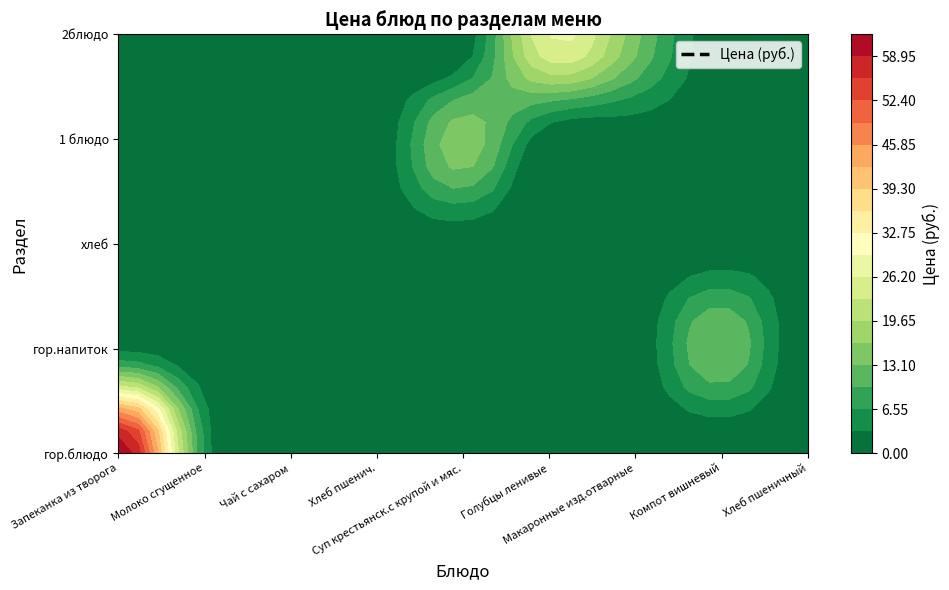

Reading left to right, transcribe all the data shown in this chart.

гор.блюдо: Запеканка из творога=62.2	Молоко сгущенное=5.7	Чай с сахаром=0.0	Хлеб пшенич.=0.0	Суп крестьянск.с крупой и мяс.=0.0	Голубцы ленивые=0.0	Макаронные изд.отварные=0.0	Компот вишневый=0.0	Хлеб пшеничный=0.0
гор.напиток: Запеканка из творога=0.0	Молоко сгущенное=0.0	Чай с сахаром=1.3	Хлеб пшенич.=0.0	Суп крестьянск.с крупой и мяс.=0.0	Голубцы ленивые=0.0	Макаронные изд.отварные=0.0	Компот вишневый=13.2	Хлеб пшеничный=0.0
хлеб: Запеканка из творога=0.0	Молоко сгущенное=0.0	Чай с сахаром=0.0	Хлеб пшенич.=0.8	Суп крестьянск.с крупой и мяс.=0.0	Голубцы ленивые=0.0	Макаронные изд.отварные=0.0	Компот вишневый=0.0	Хлеб пшеничный=1.2
1 блюдо: Запеканка из творога=0.0	Молоко сгущенное=0.0	Чай с сахаром=0.0	Хлеб пшенич.=0.0	Суп крестьянск.с крупой и мяс.=15.1	Голубцы ленивые=0.0	Макаронные изд.отварные=0.0	Компот вишневый=0.0	Хлеб пшеничный=0.0
2блюдо: Запеканка из творога=0.0	Молоко сгущенное=0.0	Чай с сахаром=0.0	Хлеб пшенич.=0.0	Суп крестьянск.с крупой и мяс.=0.0	Голубцы ленивые=26.3	Макаронные изд.отварные=14.3	Компот вишневый=0.0	Хлеб пшеничный=0.0